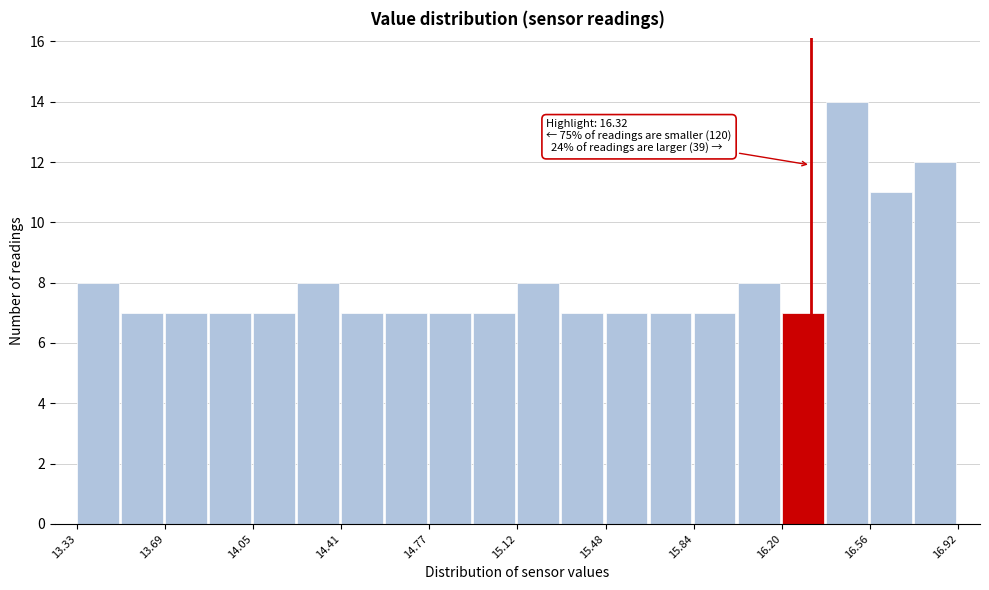

Around what value on the x-axis is the tallest bar? Give the approximate position of its centre, as read against the axis.

16.45